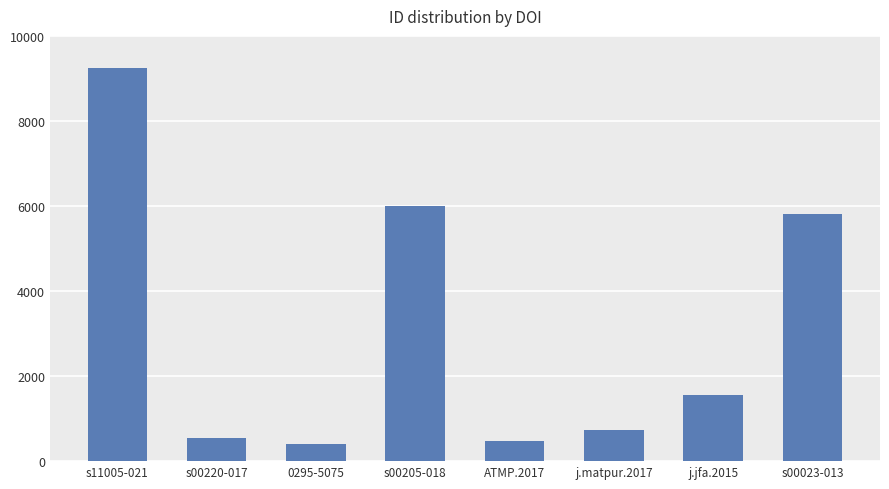

What is the label of the 1st bar from the right?

s00023-013